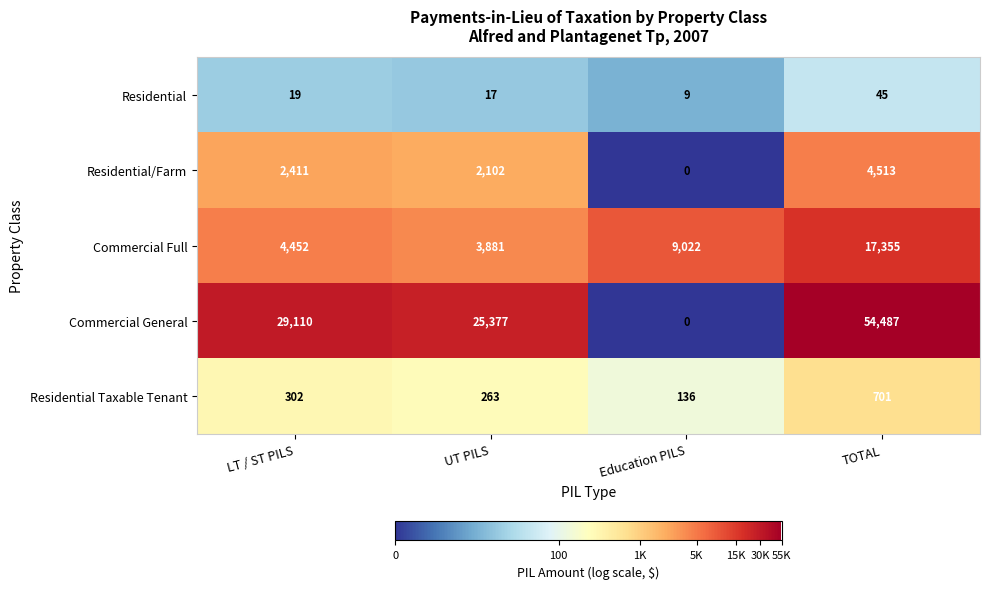

Reading left to right, transcribe all the data shown in this chart.

Residential: 19	17	9	45
Residential/Farm: 2411	2102	0	4513
Commercial Full: 4452	3881	9022	17355
Commercial General: 29110	25377	0	54487
Residential Taxable Tenant: 302	263	136	701